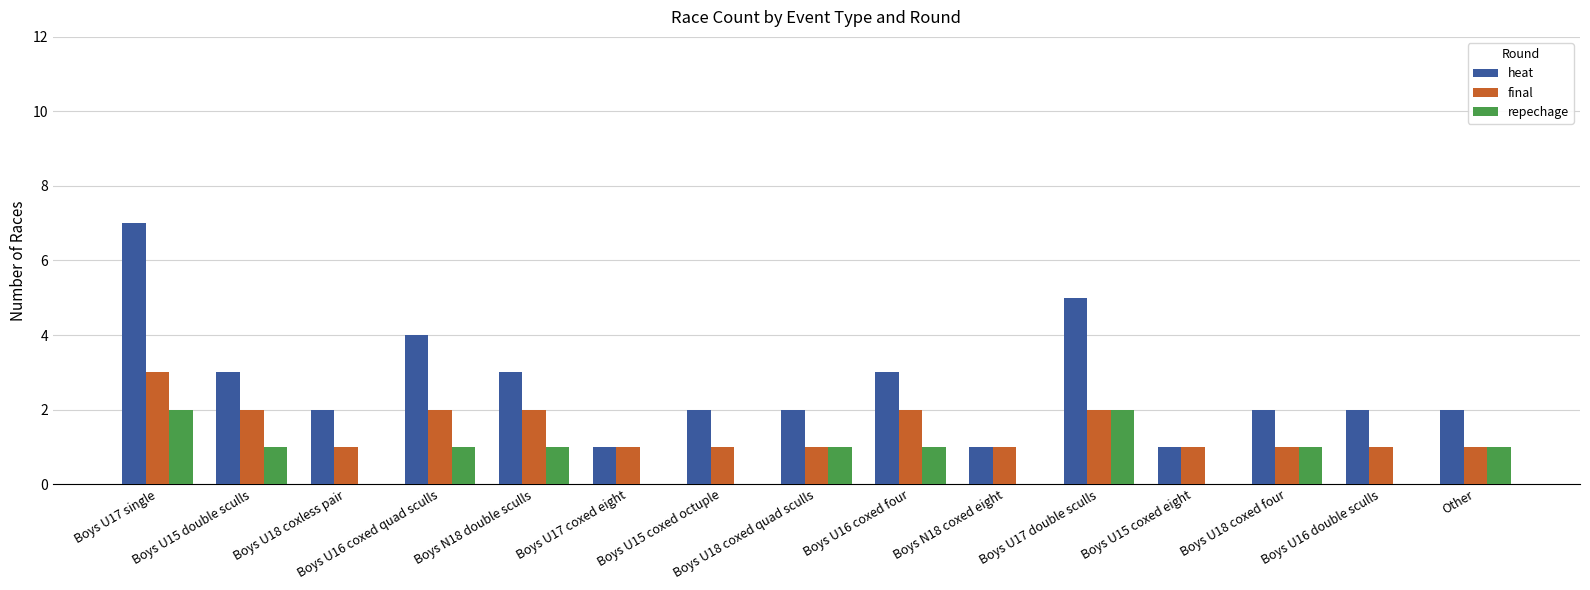

What is the sum of all repechage values?

11